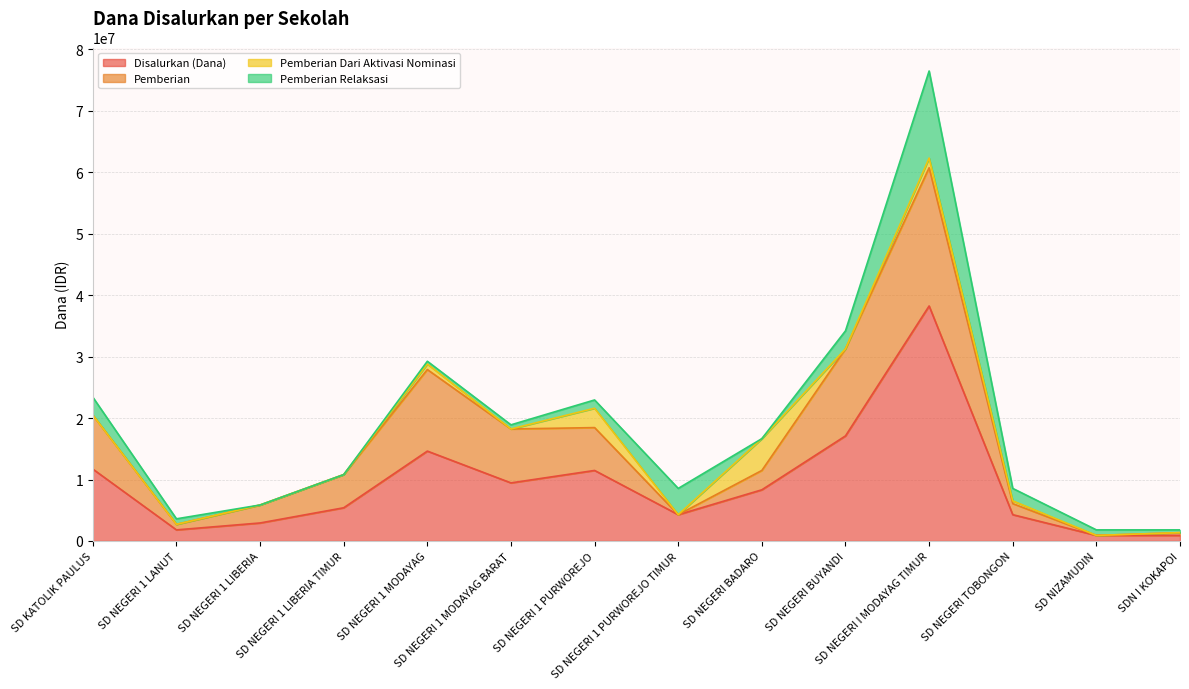

What is the label of the 1st point from the right?

SDN I KOKAPOI